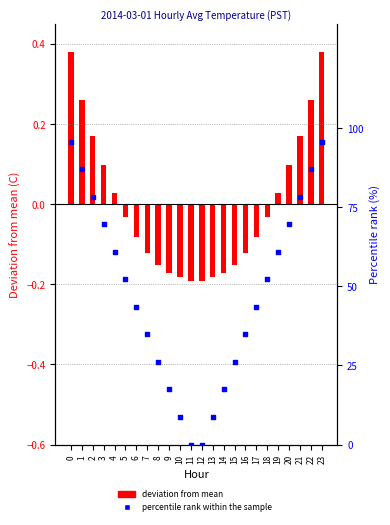

Which series has the widest spread of Y values?

percentile rank within the sample